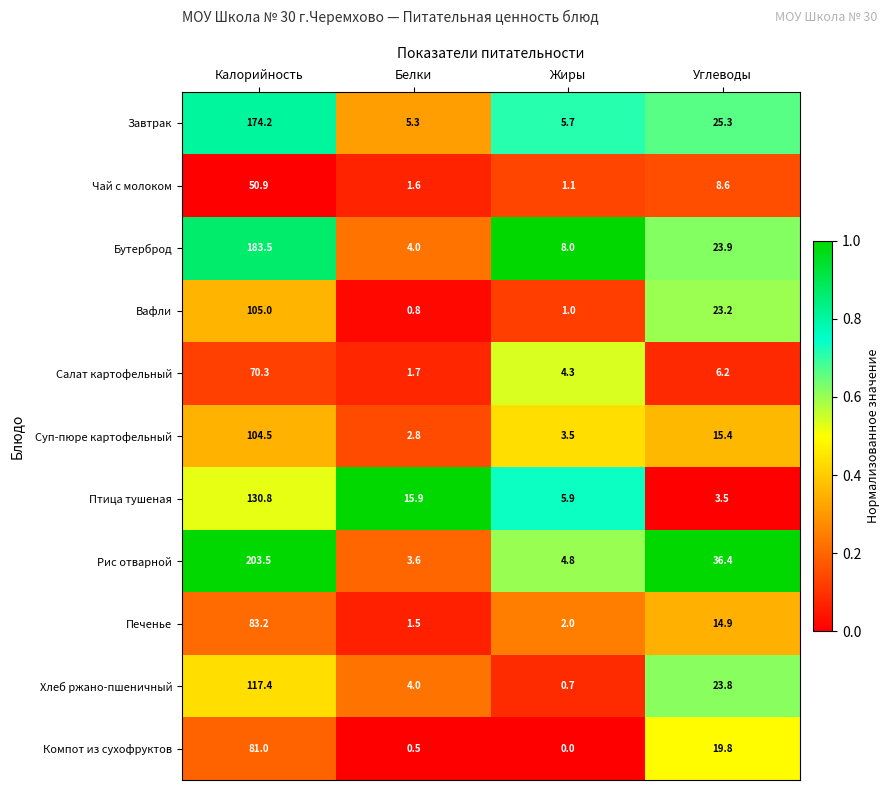

At which category is the sum across all series the highest?

Калорийность